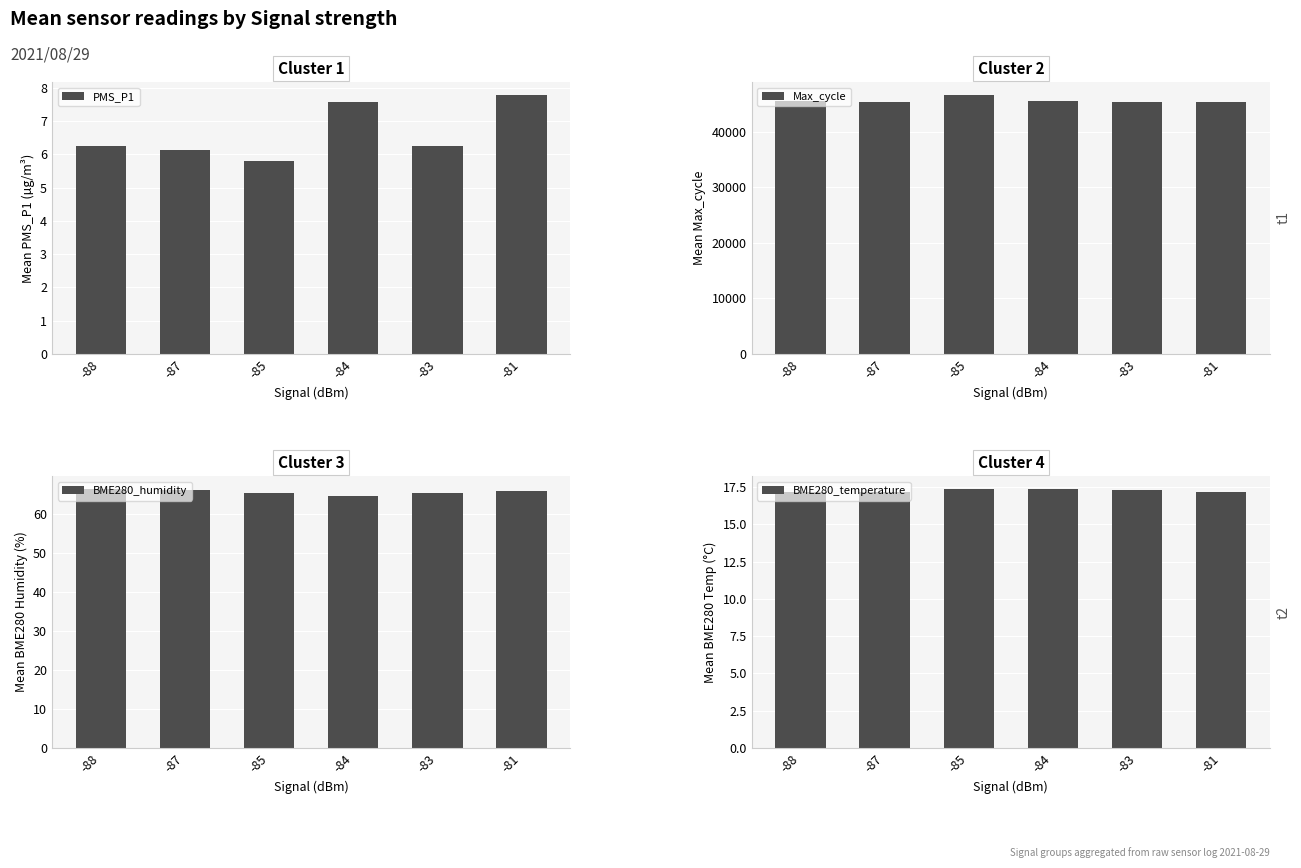

Which category has the highest value across all series?

-85